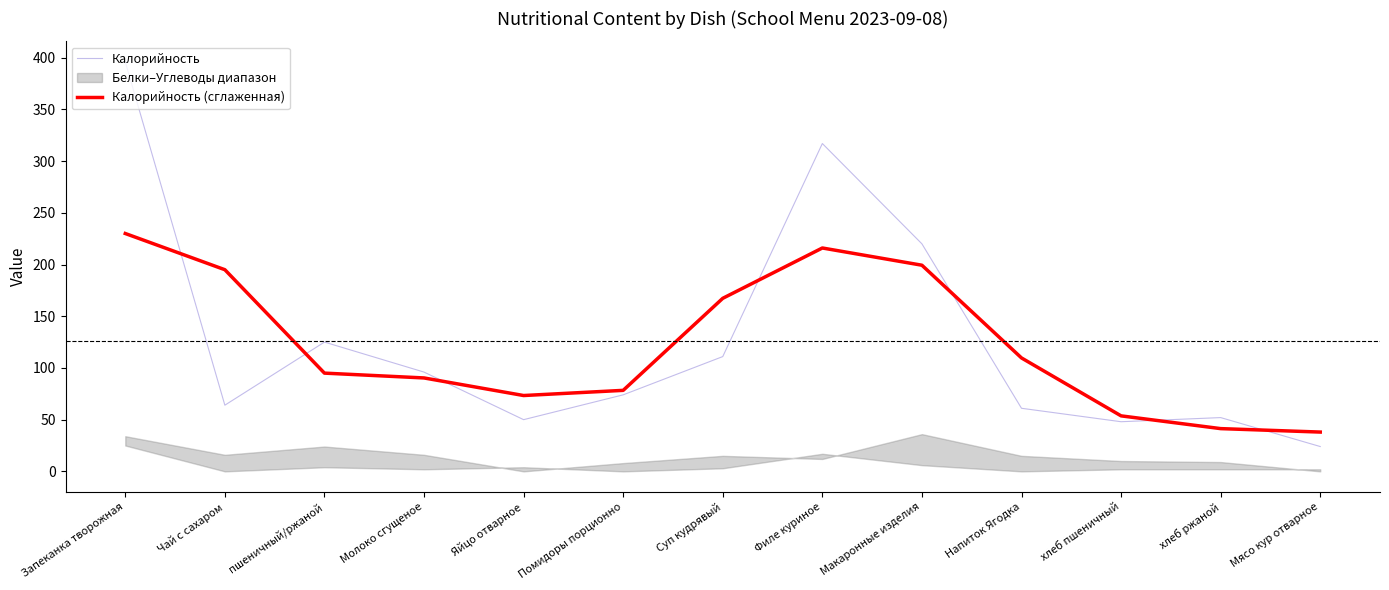

Is the value of Калорийность (сглаженная) at Макаронные изделия greater than the value of Калорийность at Мясо кур отварное?

Yes